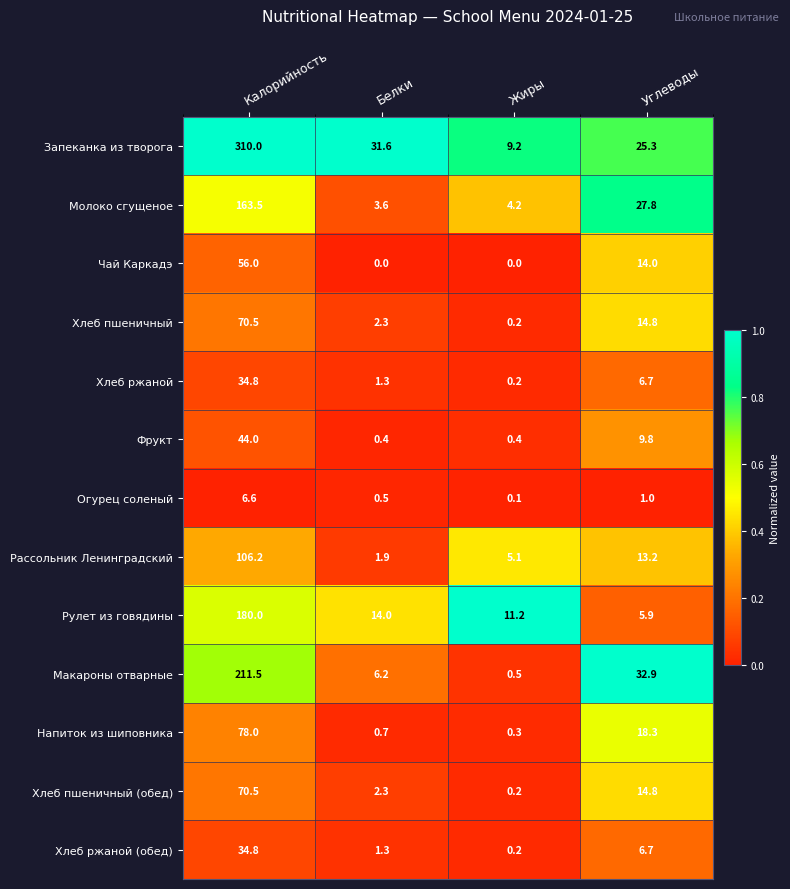

At which label is Макароны отварные closest to 106?

Углеводы